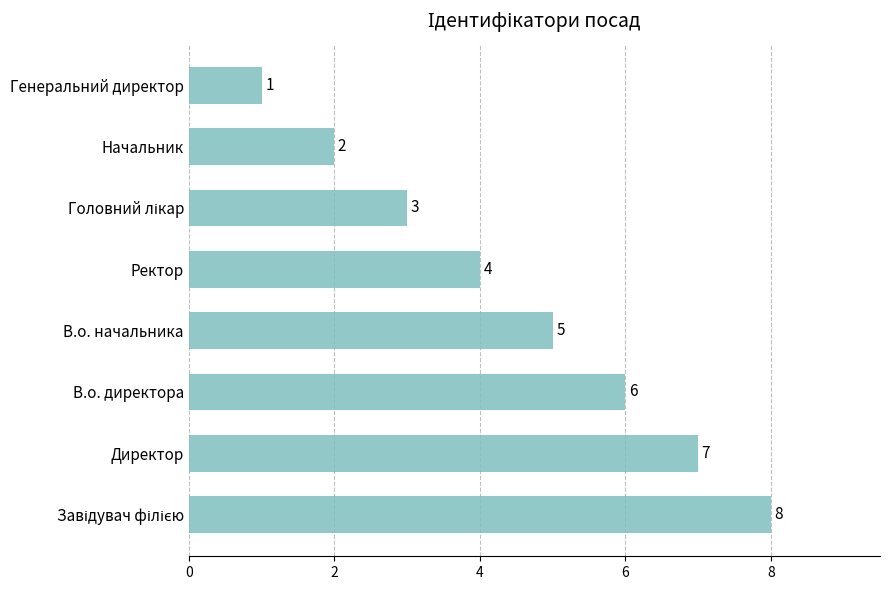

Does the chart contain any negative values?

No